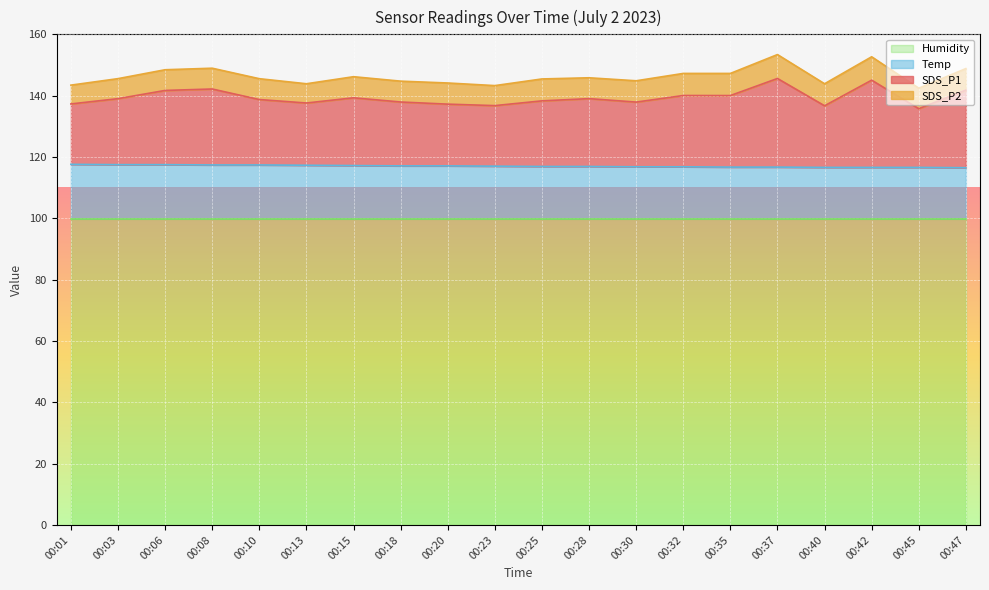

List the labels in order of Temp value, largest first.

00:01, 00:03, 00:06, 00:08, 00:10, 00:13, 00:15, 00:18, 00:20, 00:23, 00:25, 00:28, 00:30, 00:32, 00:35, 00:37, 00:40, 00:42, 00:45, 00:47